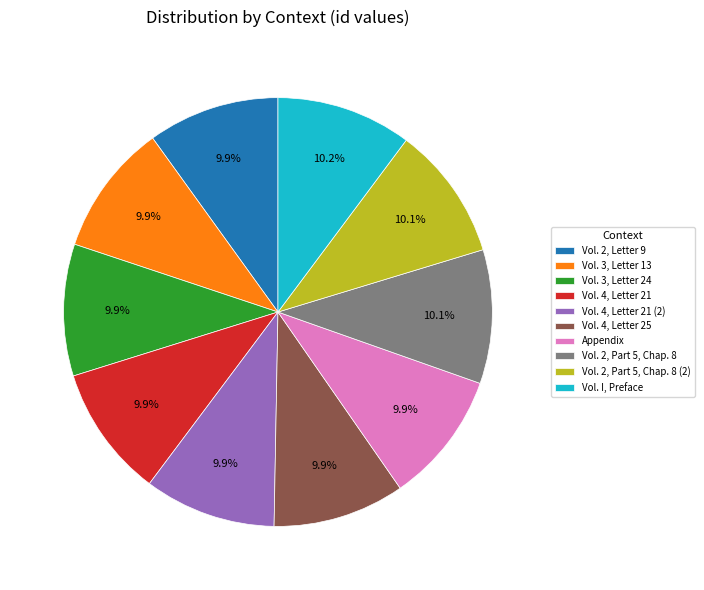

How many segments does this pie chart have?

10